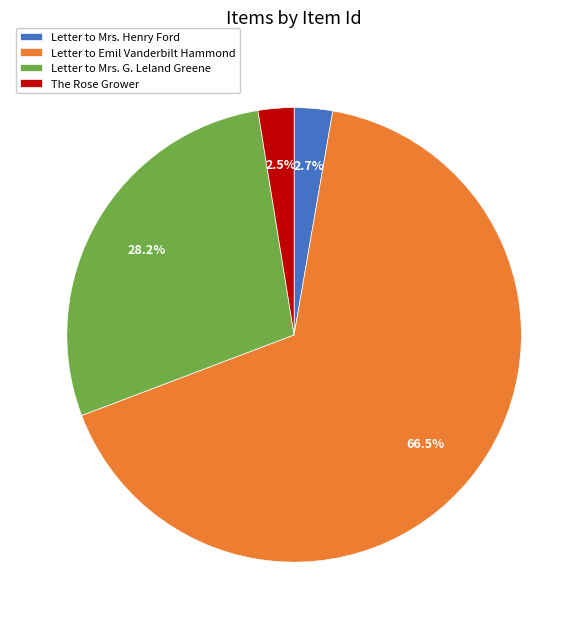

To the nearest percent, what is the difference between the largest and smallest slice percentages?

64%